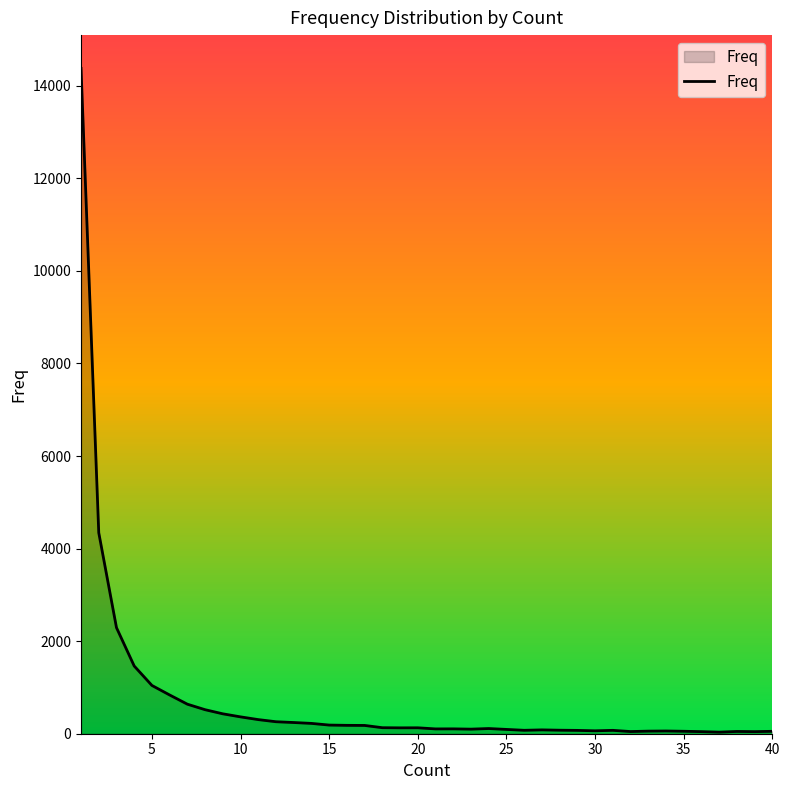

Is this an area chart (filled region under the line)?

Yes